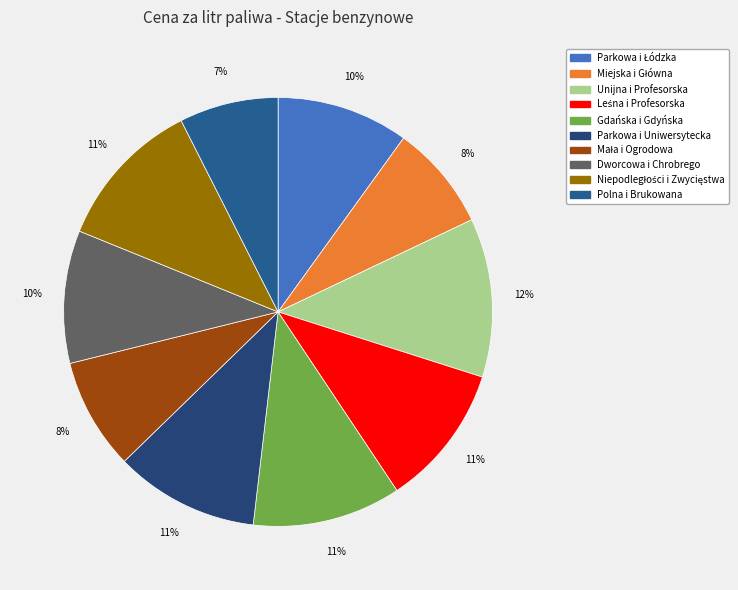

Is there a majority slice in this chart?

No